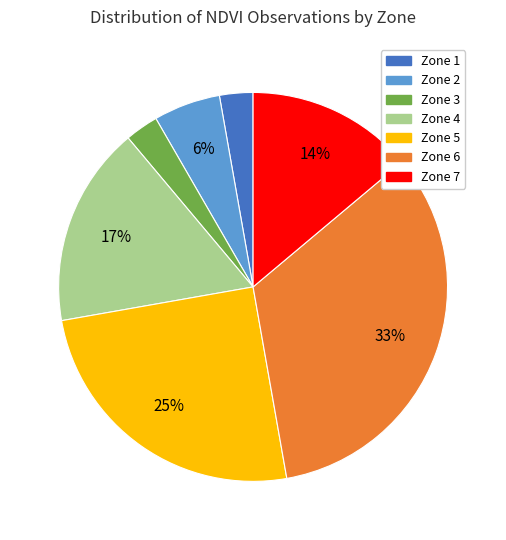

Do Zone 5 and Zone 2 together represent more than half of the pie?

No